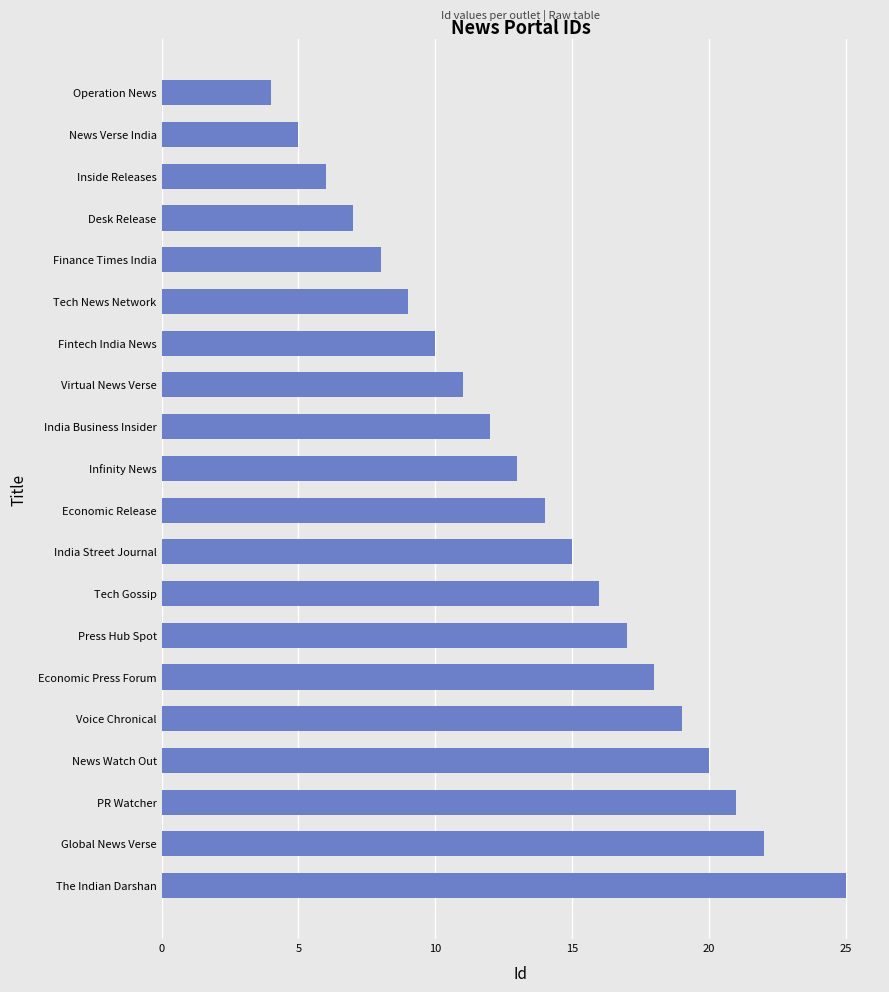

Reading top to bottom, list all the values displayed in this chart.

4	5	6	7	8	9	10	11	12	13	14	15	16	17	18	19	20	21	22	25